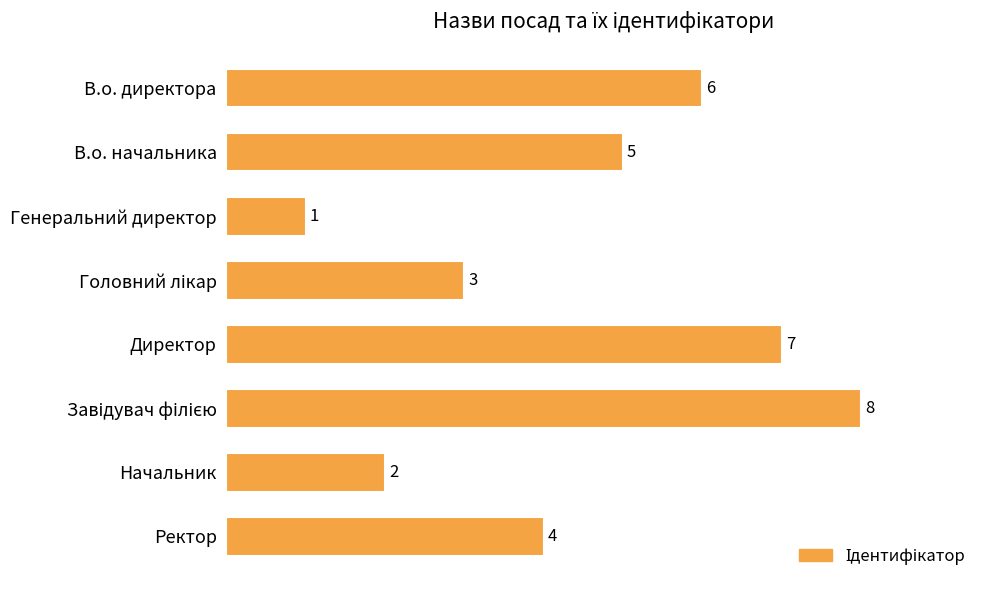

What is the change in value from Генеральний директор to Директор?

+6